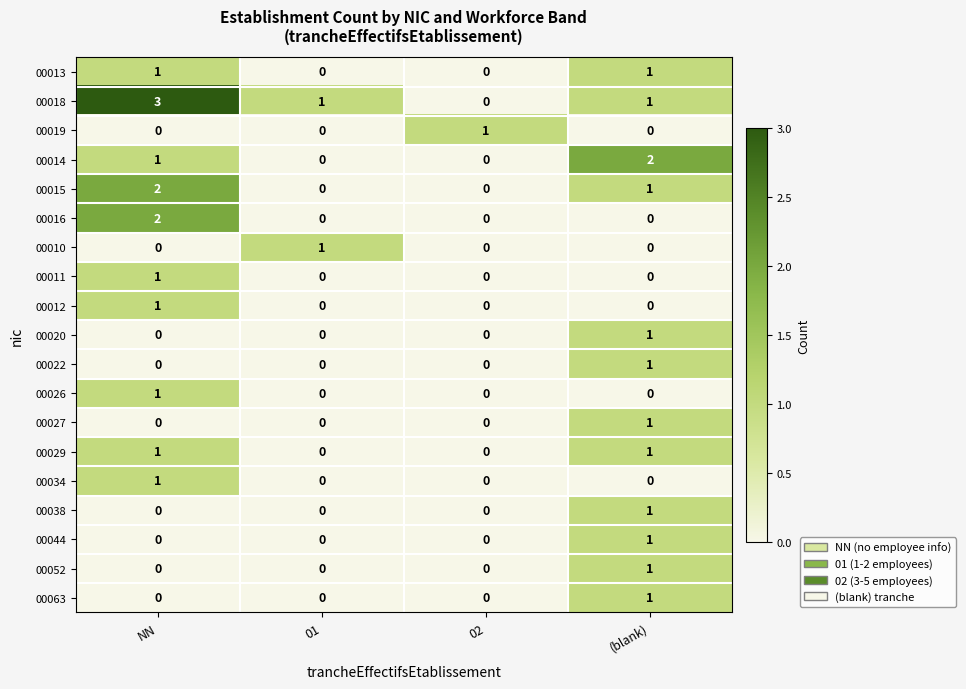

The 00019 series shows 0 at NN. True or false?

True